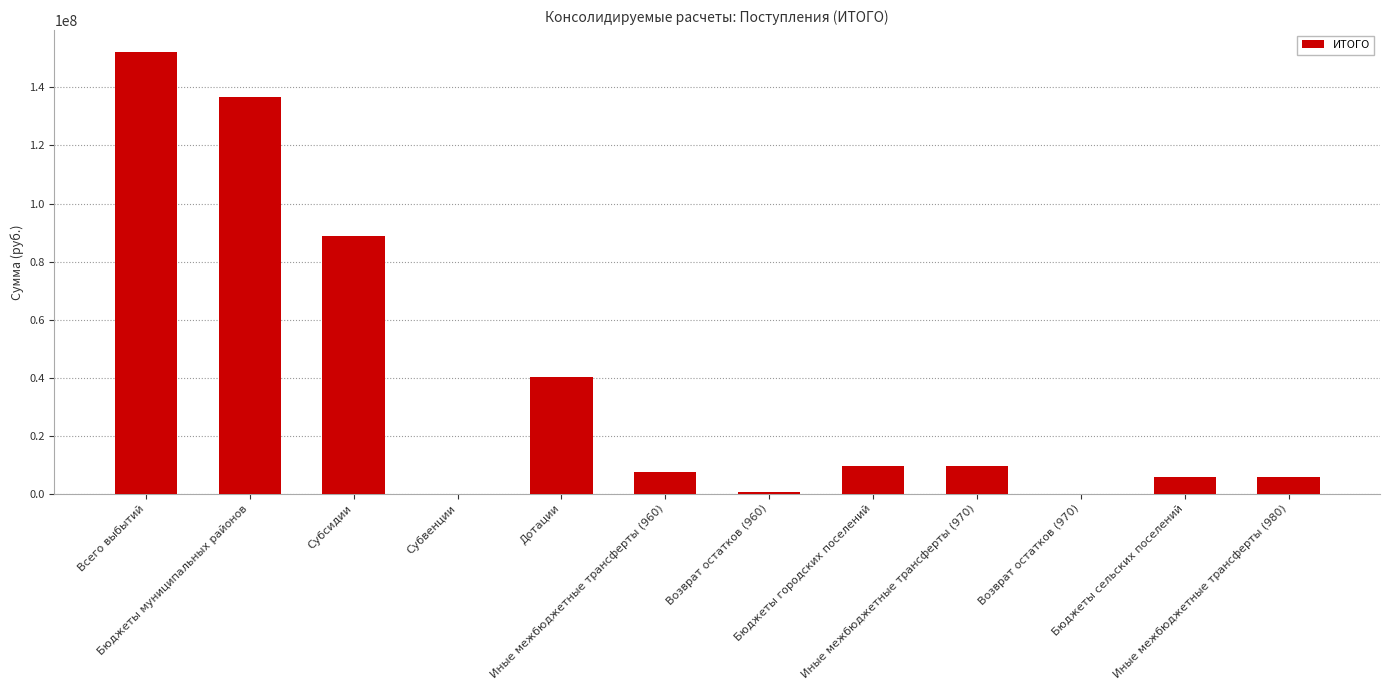

What is the maximum value shown in the chart?

152159654.0